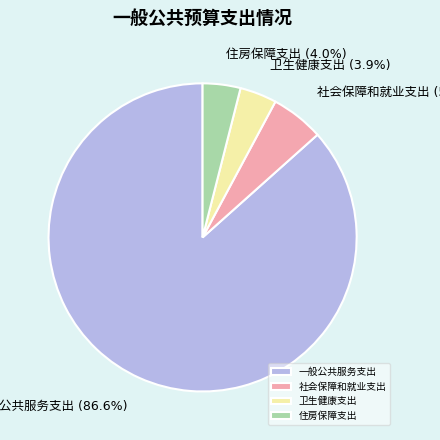

Does any single category account for the majority?

Yes